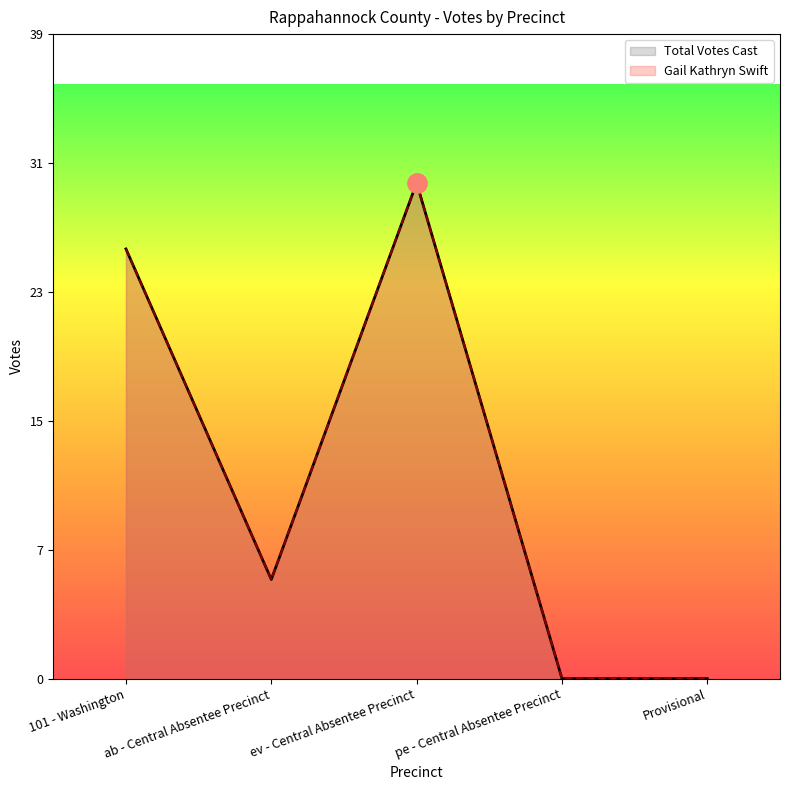

True or false: Gail Kathryn Swift and Total Votes Cast cross at least once.

False